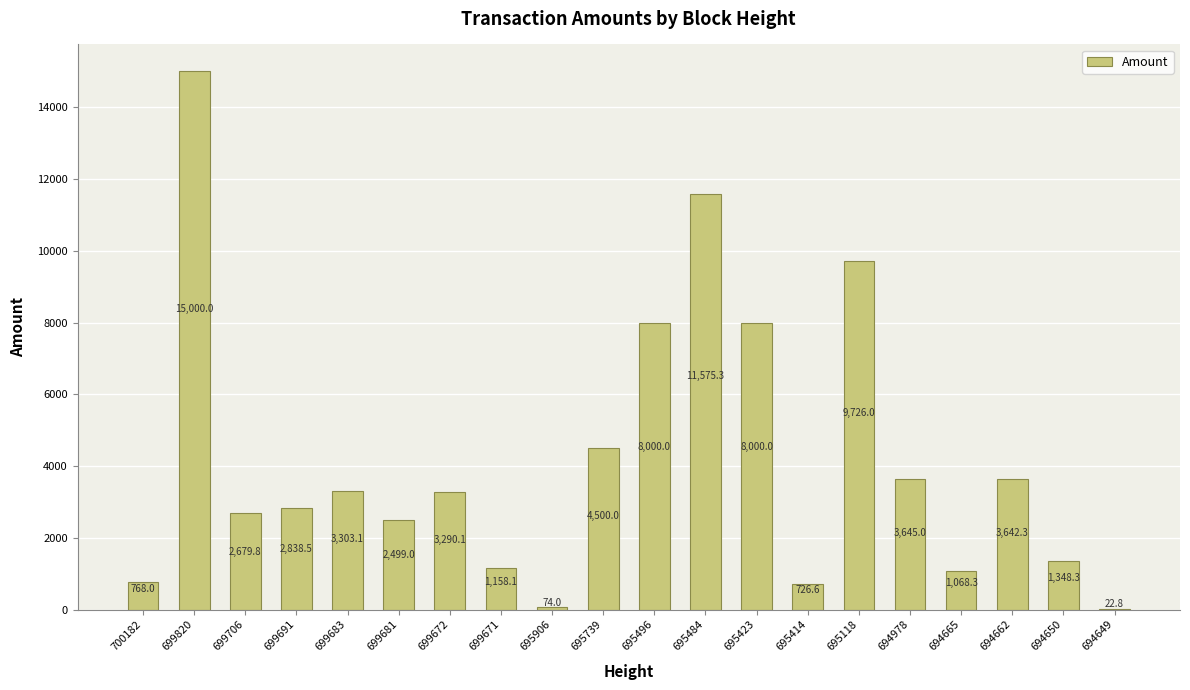

What is the sum of the values at 694650 and 699681?

3847.3